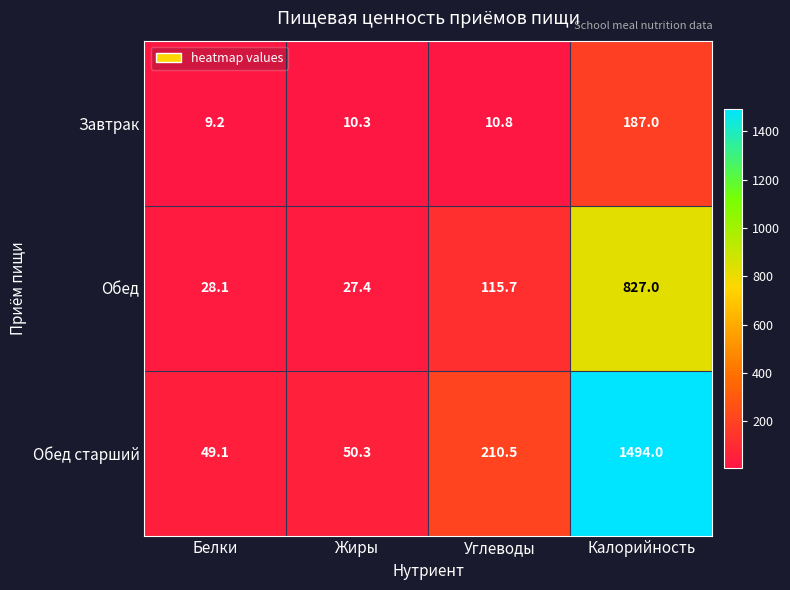

What is the greatest value displayed?

1494.0